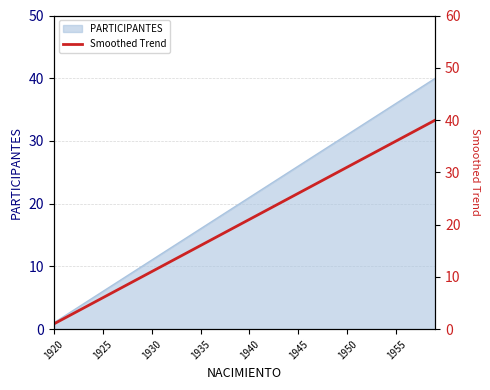

What is the greatest value displayed?

40.0